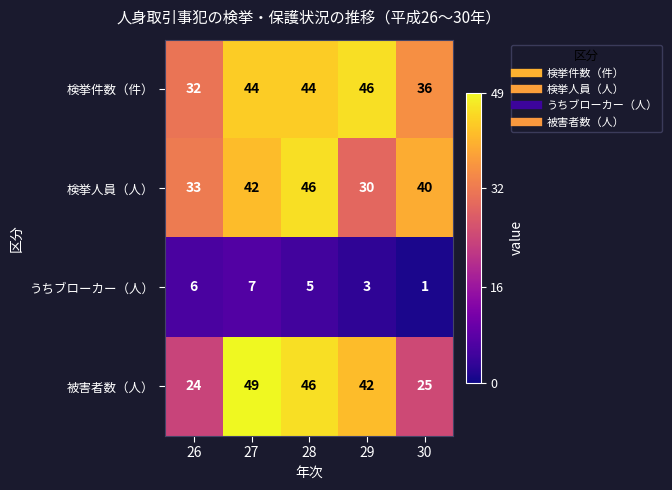

The value of うちブローカー（人） at 26 is 10. True or false?

False